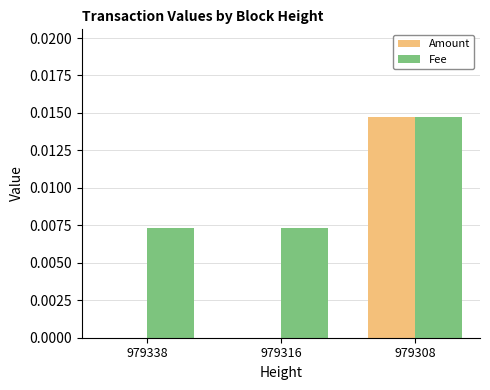

Are the bars grouped side by side (vs. stacked)?

Yes